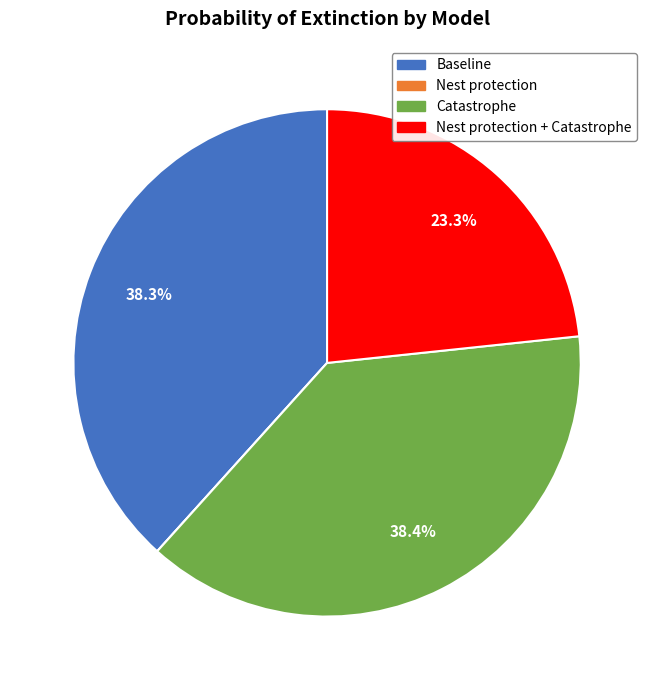

Combined, do Baseline and Catastrophe account for over 50%?

Yes